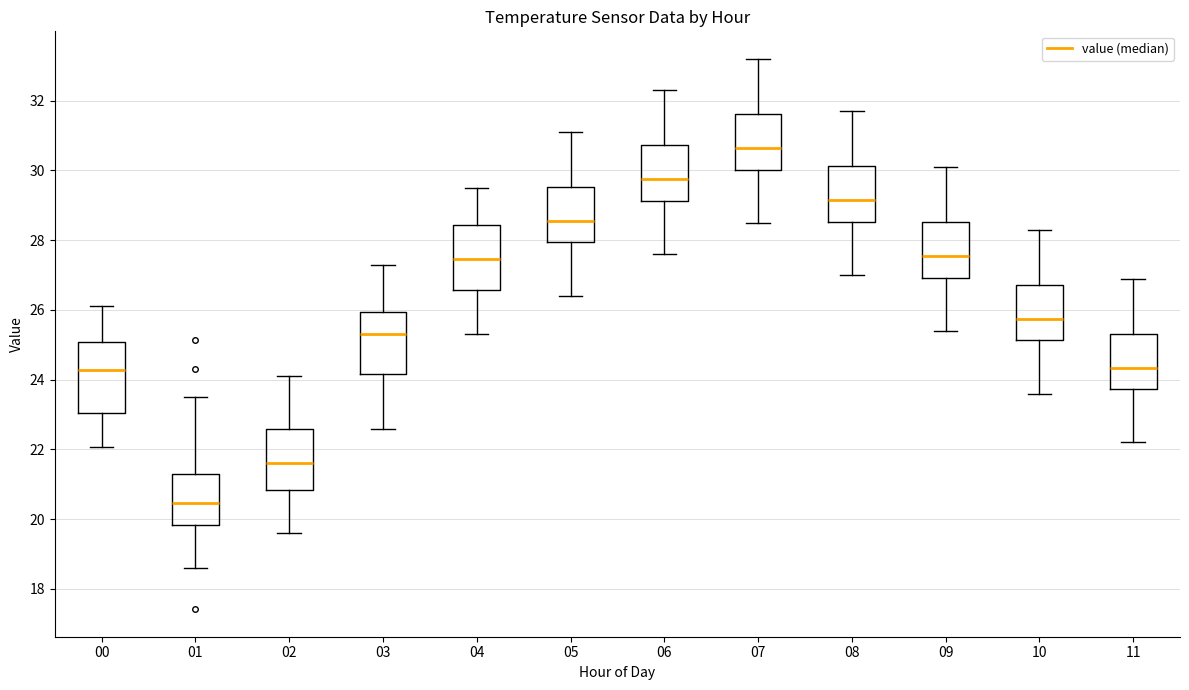

Which box has the highest median line?

07